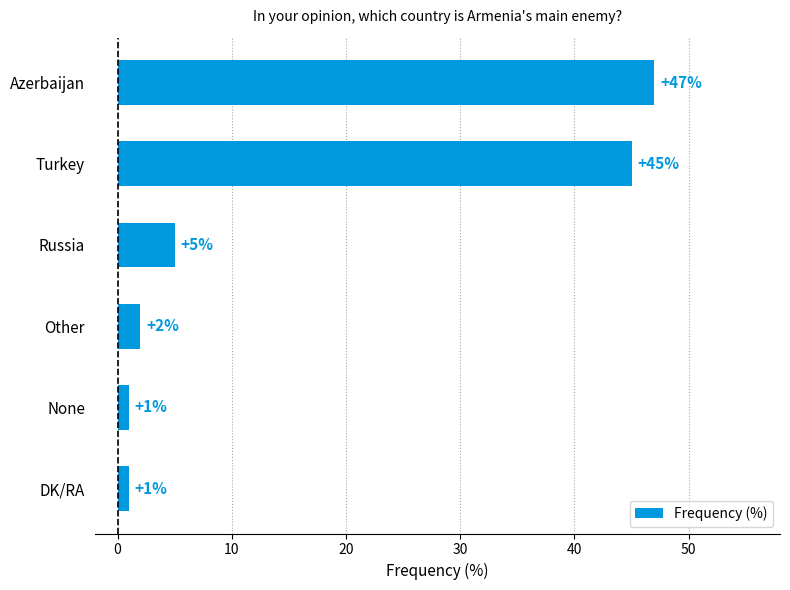

What is the sum of all values?

101